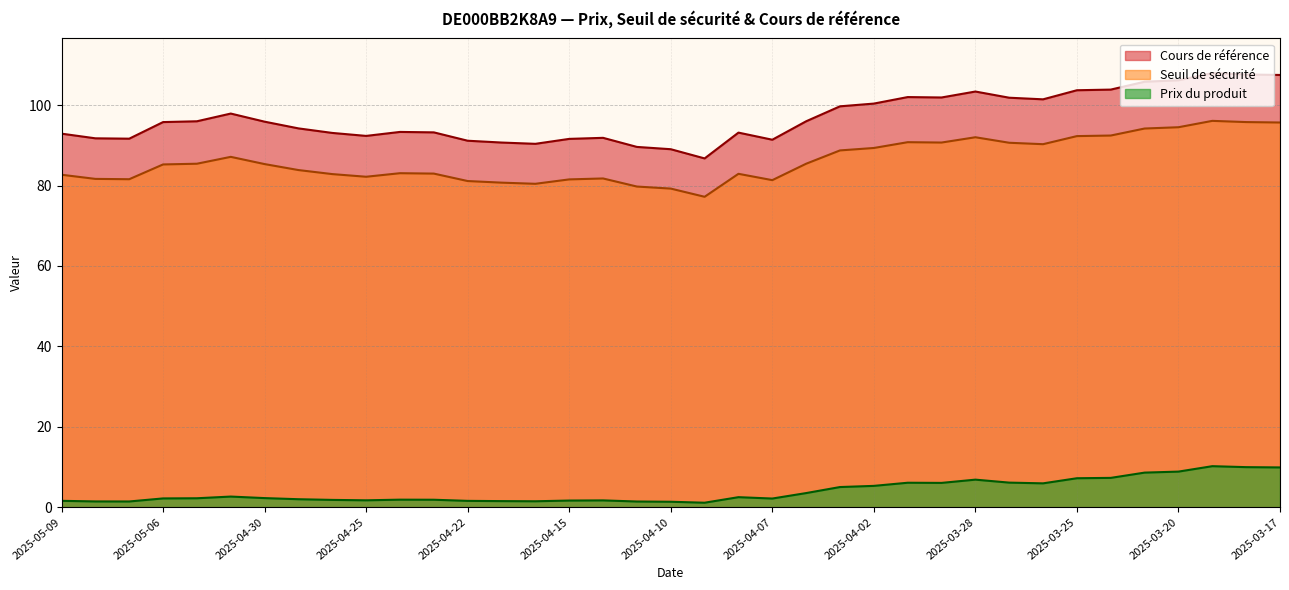

At 2025-05-09, list the series in order from smallest to largest.

Prix du produit, Seuil de sécurité, Cours de référence